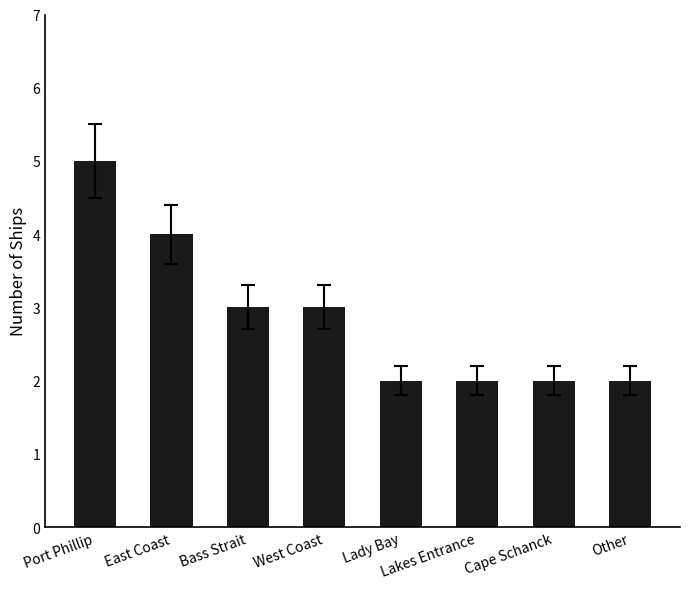

The chart shows a value of 5 at Port Phillip. True or false?

True